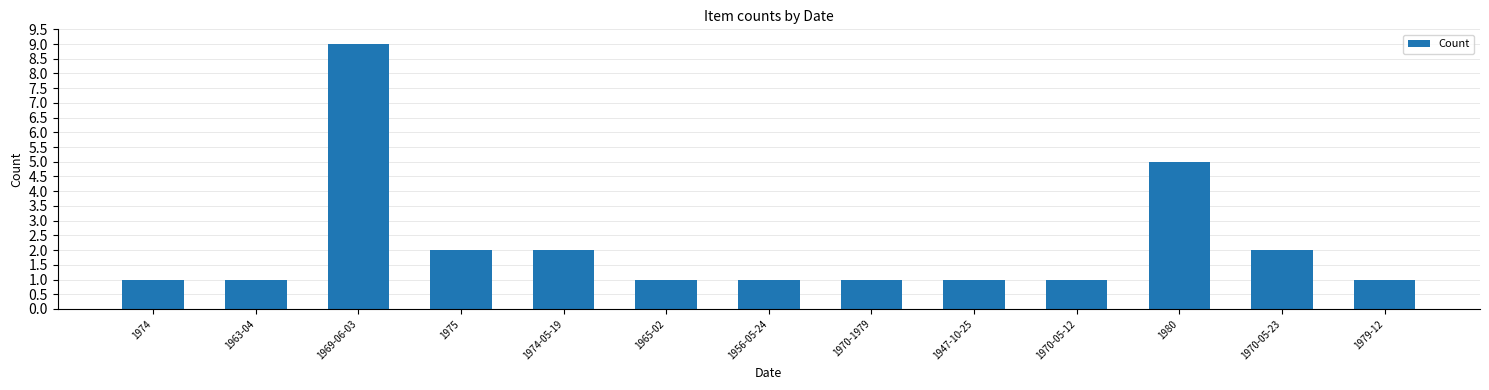

Is it true that the value at 1965-02 is 1?

True